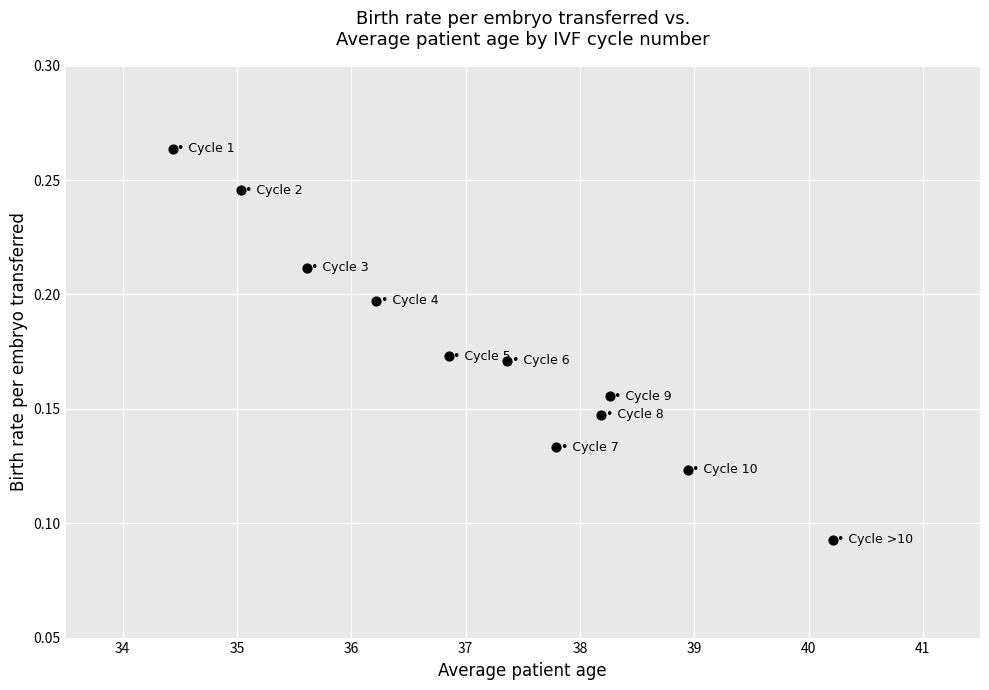

What is the average X value?

37.2